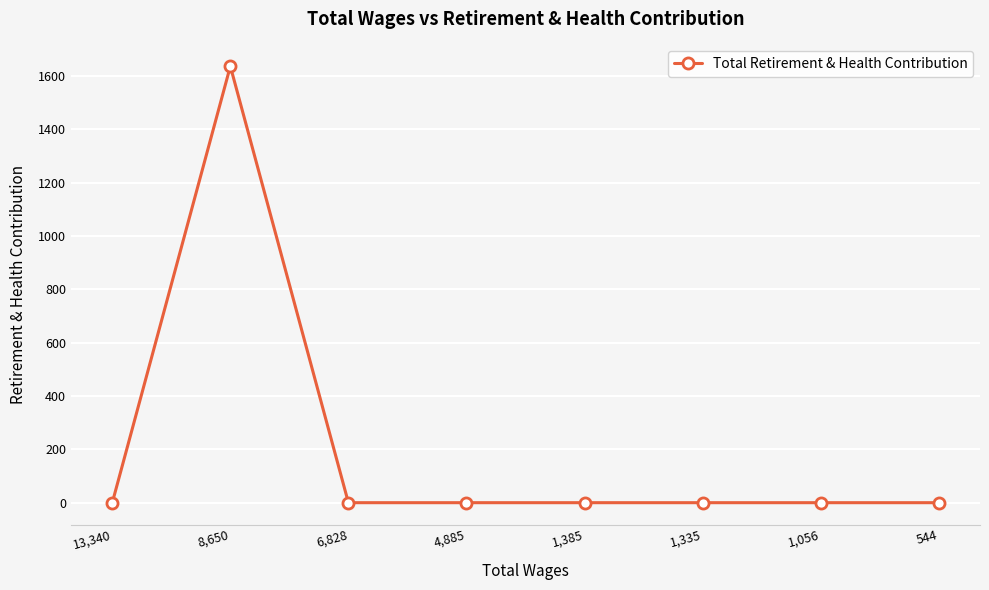

How many categories are shown in the chart?

8